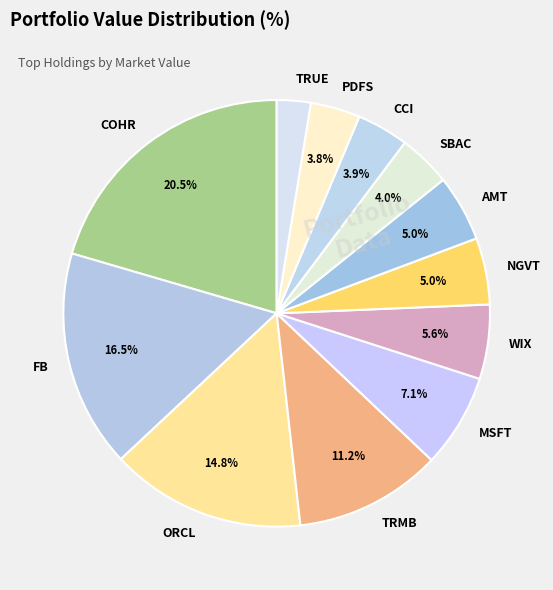

Count the number of slices in the pie.

12